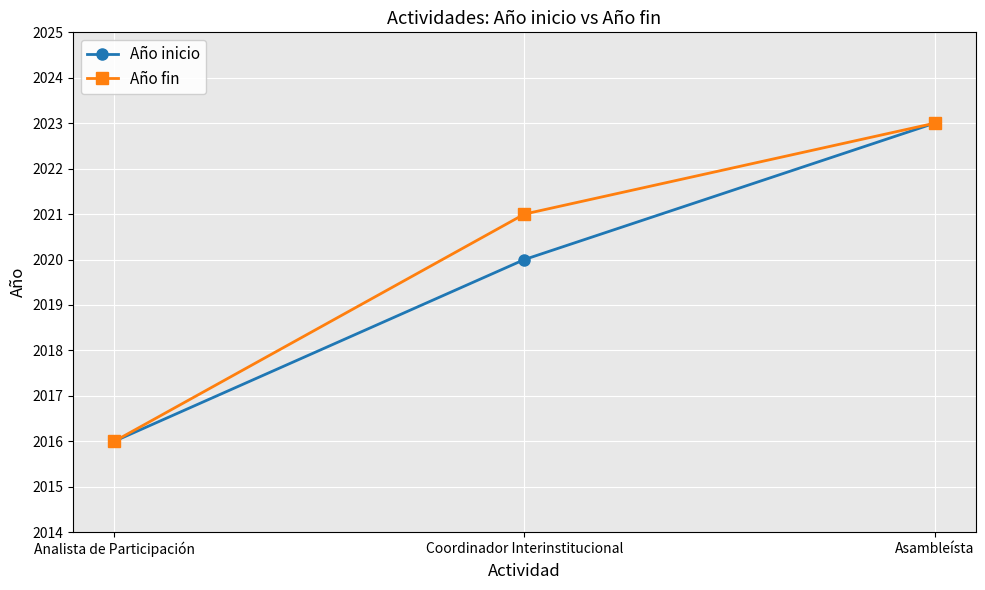

Which series has the largest total across all categories?

Año fin